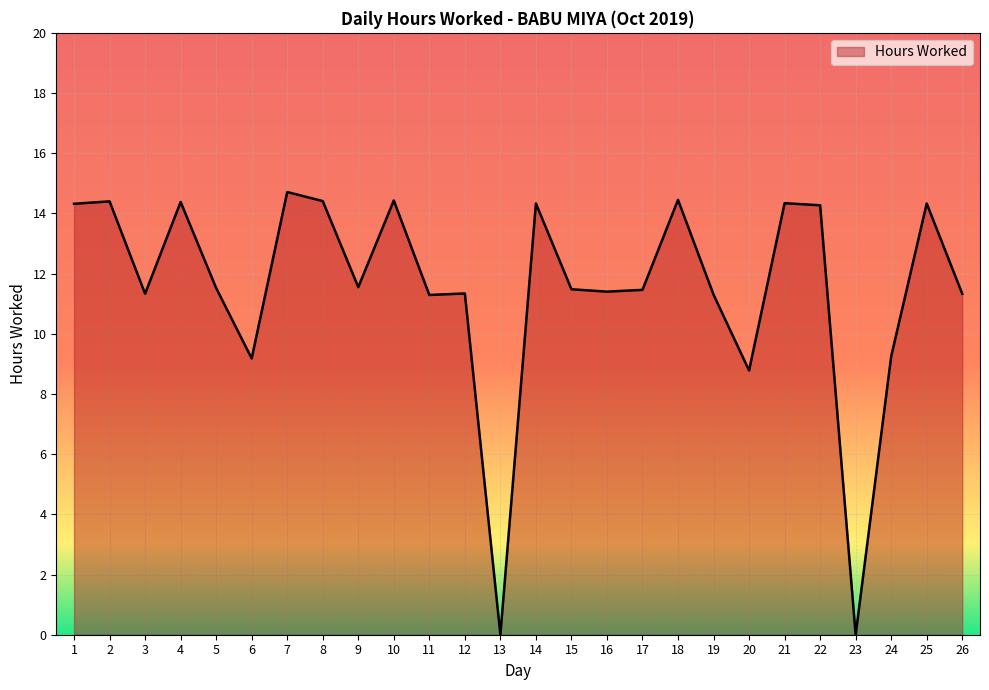

True or false: the data shows 11.5 at 17.

True